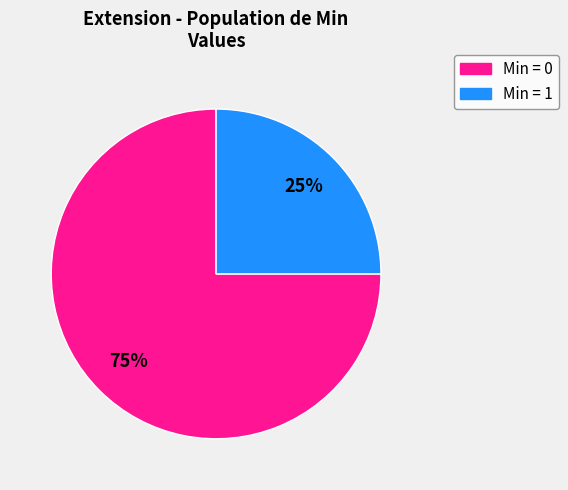

Is there any slice that represents more than half of the pie?

Yes